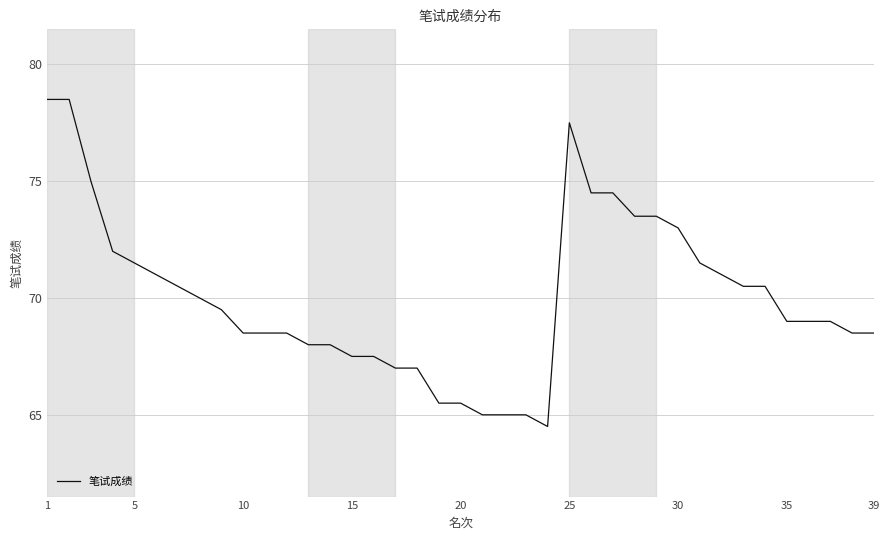

Reading left to right, extract all data points from this chart.

78.5	78.5	75.0	72.0	71.5	71.0	70.5	70.0	69.5	68.5	68.5	68.5	68.0	68.0	67.5	67.5	67.0	67.0	65.5	65.5	65.0	65.0	65.0	64.5	77.5	74.5	74.5	73.5	73.5	73.0	71.5	71.0	70.5	70.5	69.0	69.0	69.0	68.5	68.5